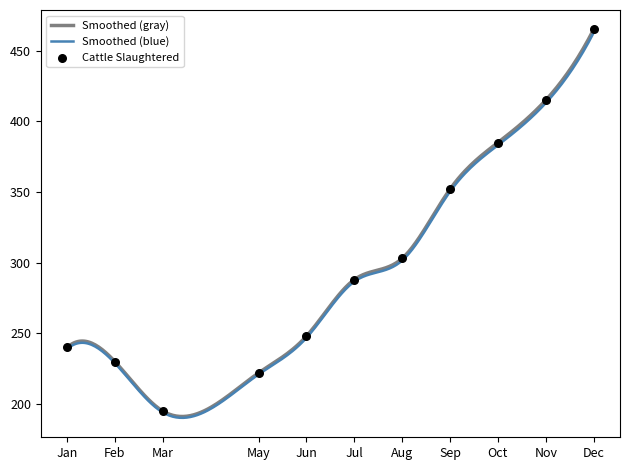

What is the ratio of the value at Oct to the value at Aug?

1.3